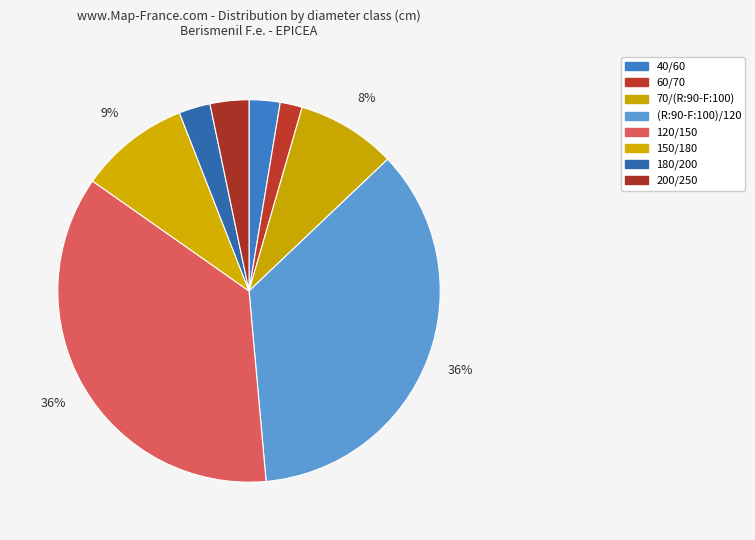

True or false: 70/(R:90-F:100) accounts for 20% of the total.

False